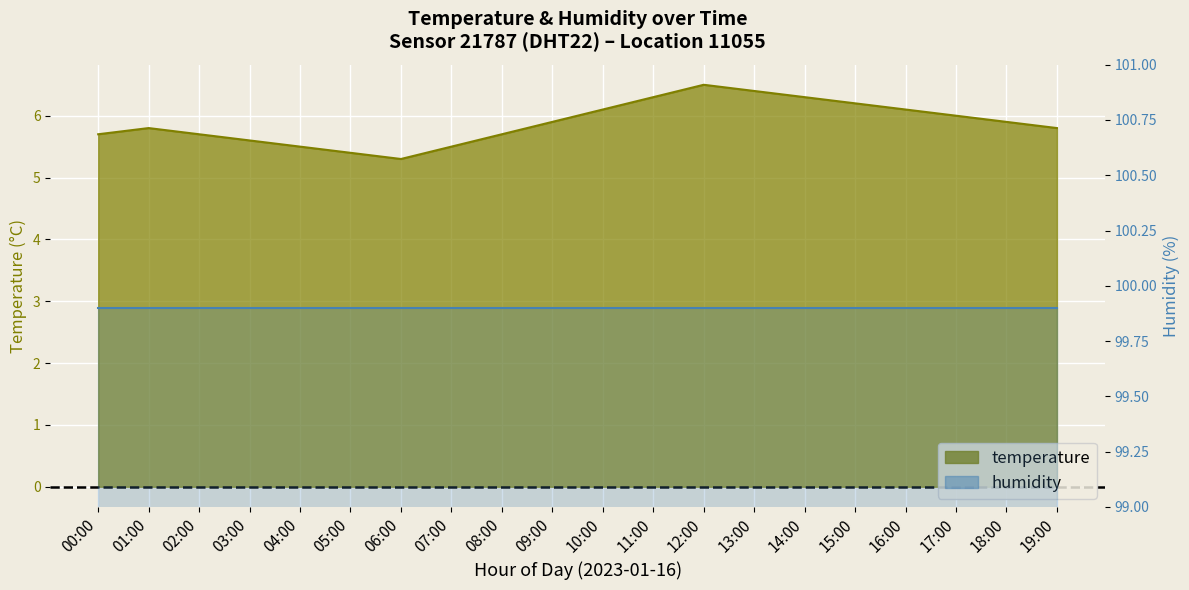

What is the change in value from 02:00 to 13:00?

+0.7